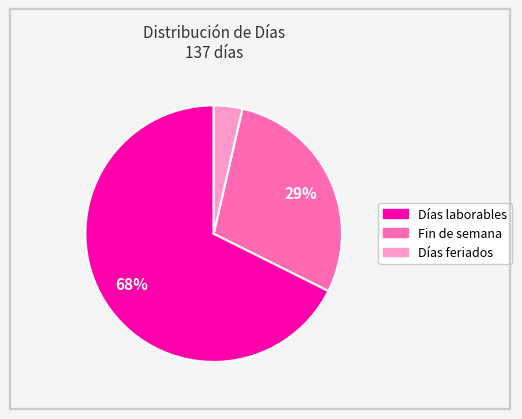

Is it true that Fin de semana is 22% of the pie?

False